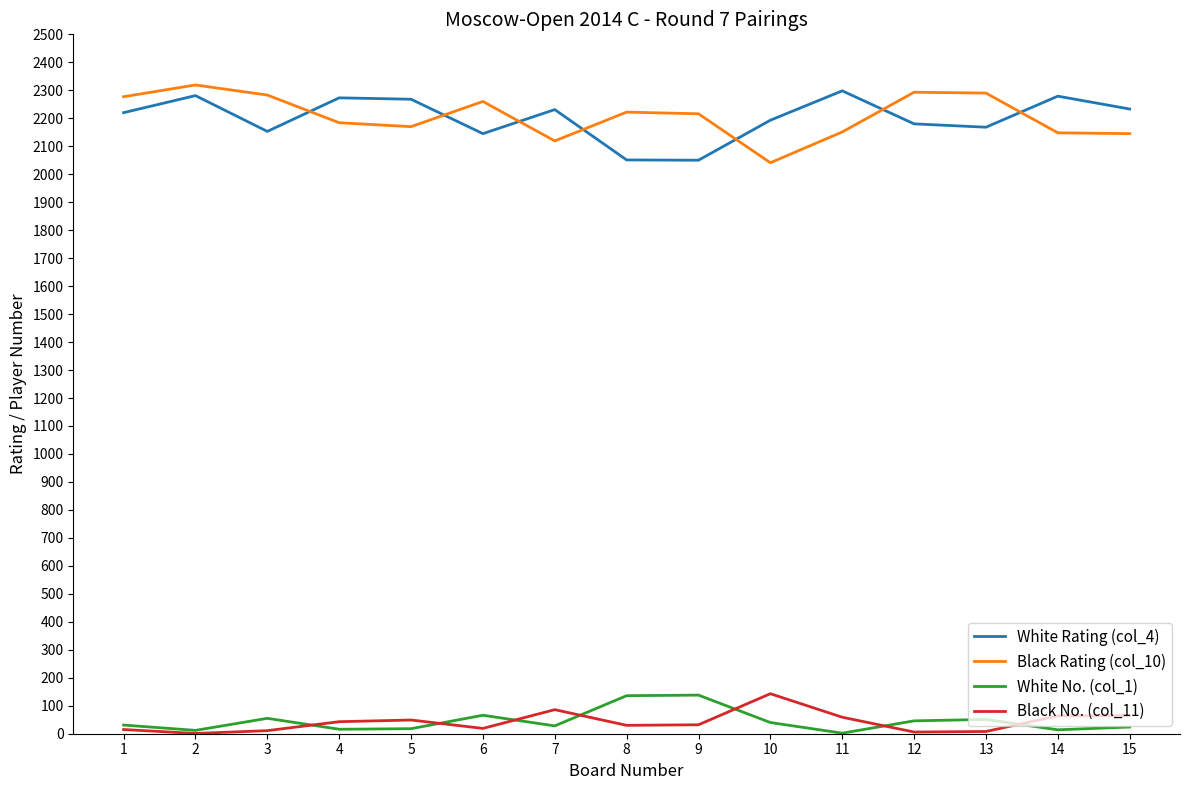

True or false: White No. (col_1) has more than 0 interior local peaks.

True